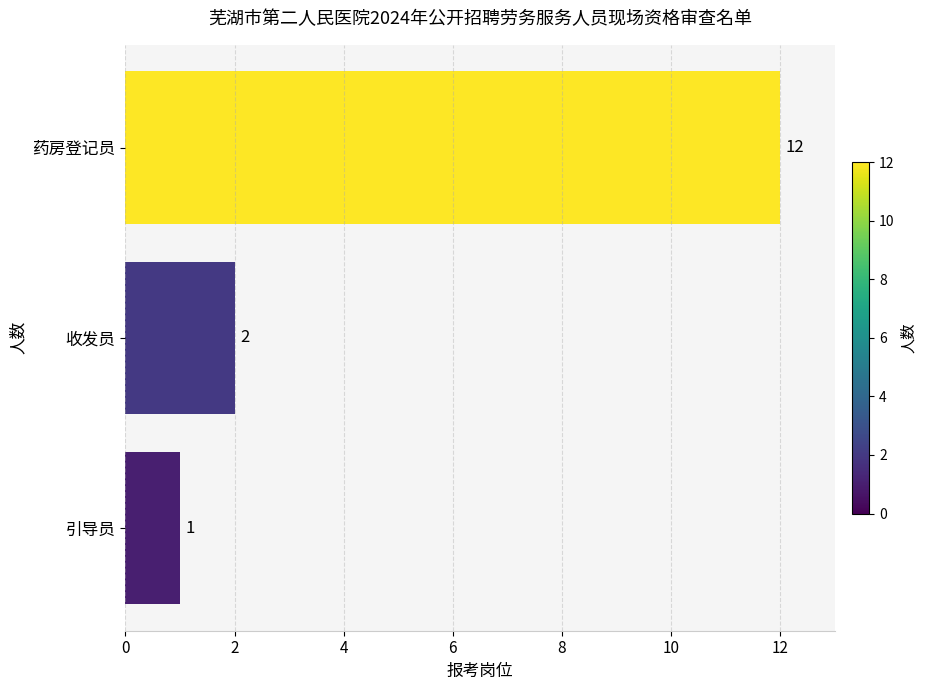

Approximately how many times larger is the value at 药房登记员 compared to 收发员?

6.0